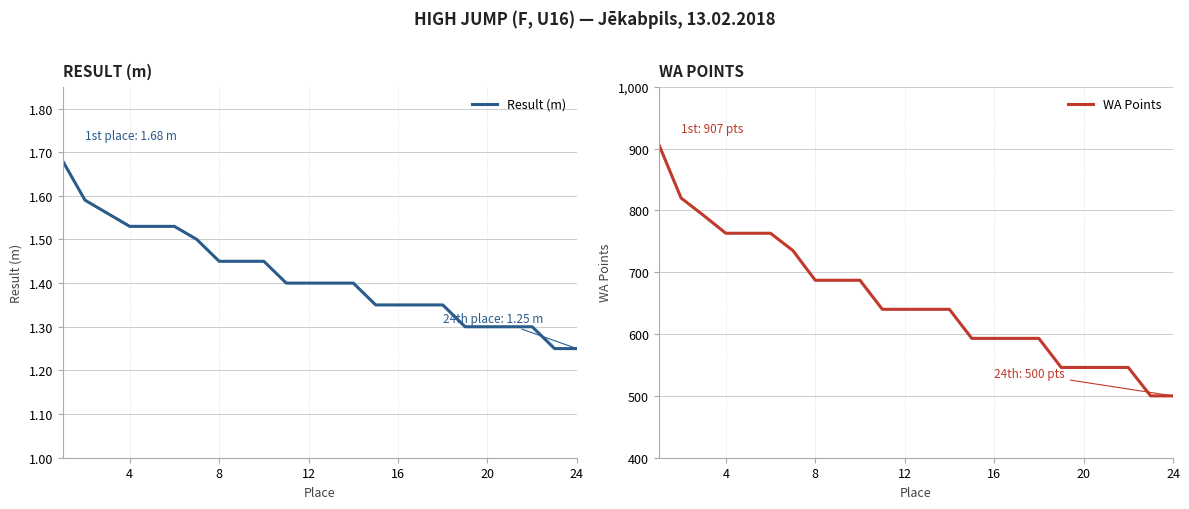

Does the chart display data point markers on the line(s)?

No